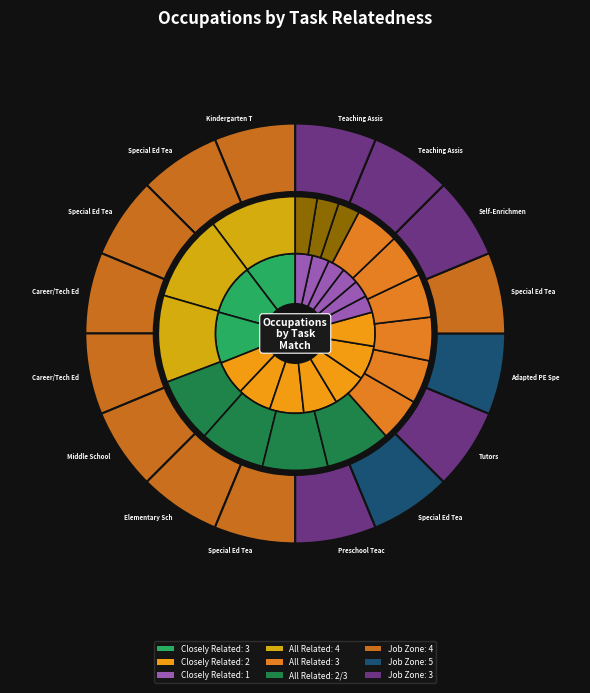

To the nearest percent, what percentage of the pie is 10?

5%